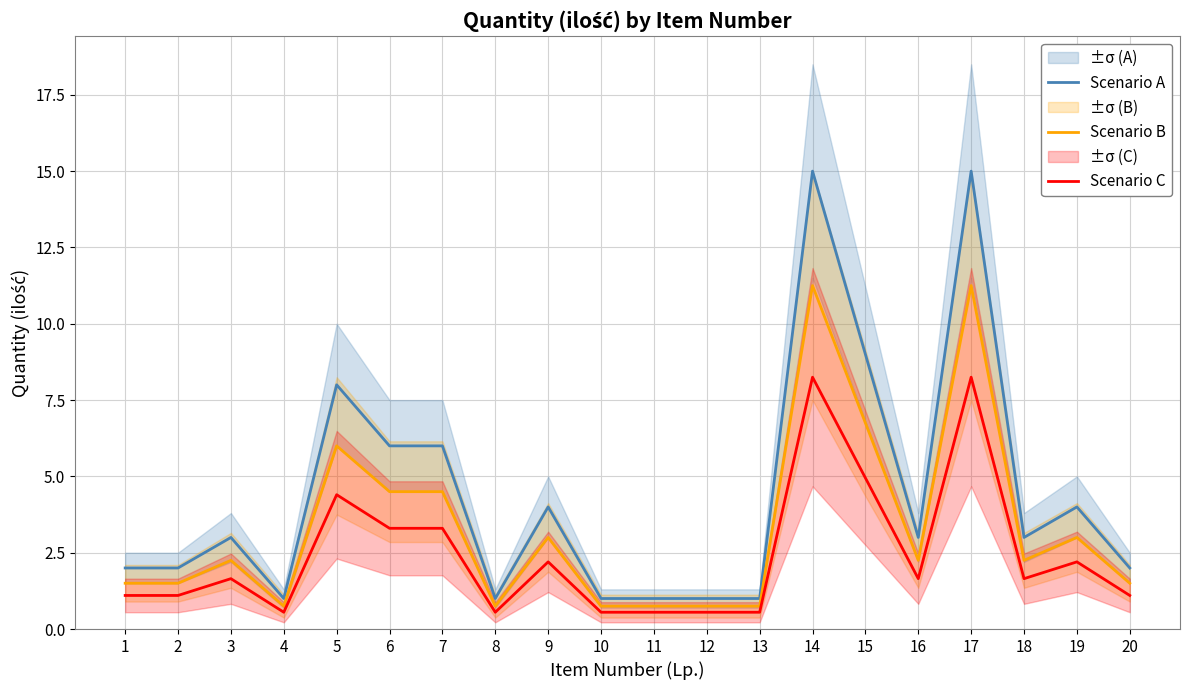

Which series has the largest total across all categories?

Scenario A